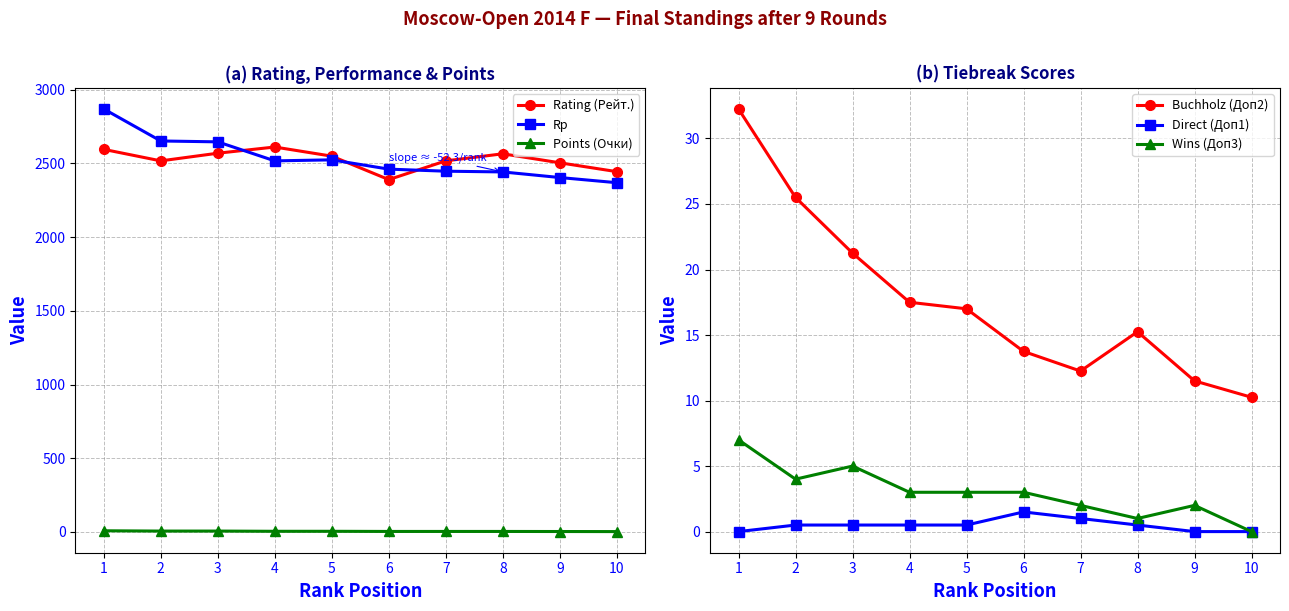

At which category is the sum across all series the highest?

1